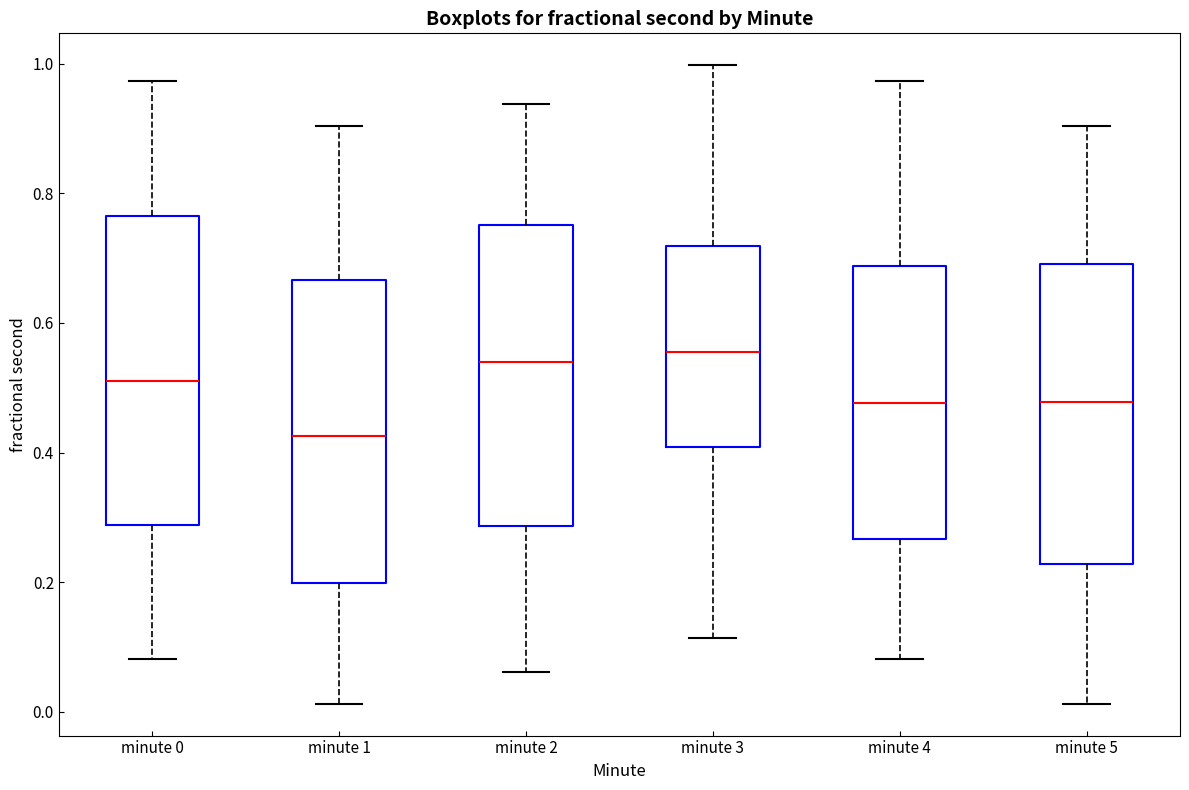

Reading left to right, read every box against the y-axis: the position of its median line, the range the box covers, and the ends of its whiskers. The values are not printed on the chart, so give them approximately, as read against the axis.

minute 0: median 0.52, box 0.28 to 0.76, whiskers 0.08 to 0.98
minute 1: median 0.42, box 0.20 to 0.66, whiskers 0.02 to 0.90
minute 2: median 0.54, box 0.28 to 0.76, whiskers 0.06 to 0.94
minute 3: median 0.56, box 0.40 to 0.72, whiskers 0.12 to 1.00
minute 4: median 0.48, box 0.26 to 0.68, whiskers 0.08 to 0.98
minute 5: median 0.48, box 0.22 to 0.70, whiskers 0.02 to 0.90